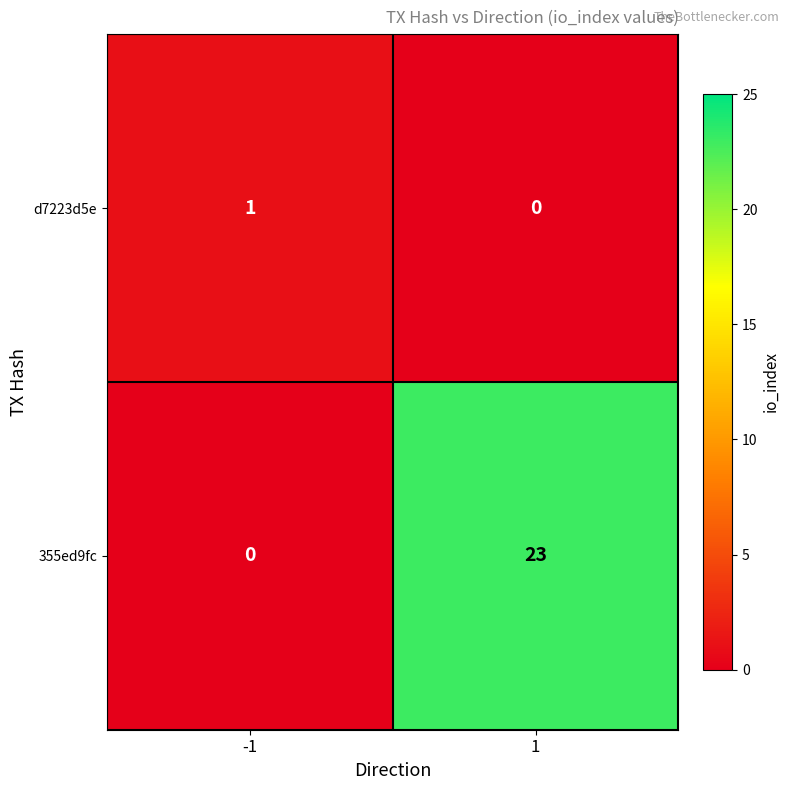

Count the number of categories in the chart.

2